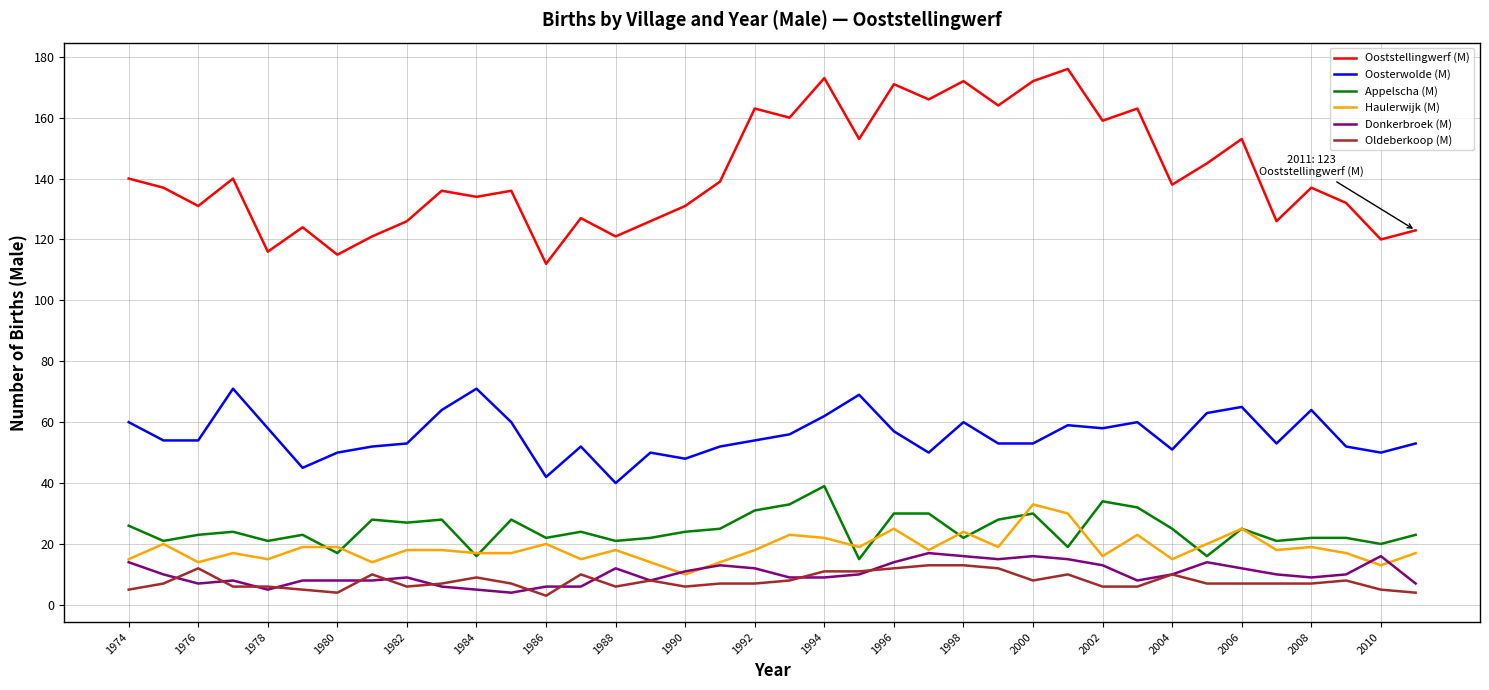

True or false: Oosterwolde (M) and Appelscha (M) cross at least once.

False